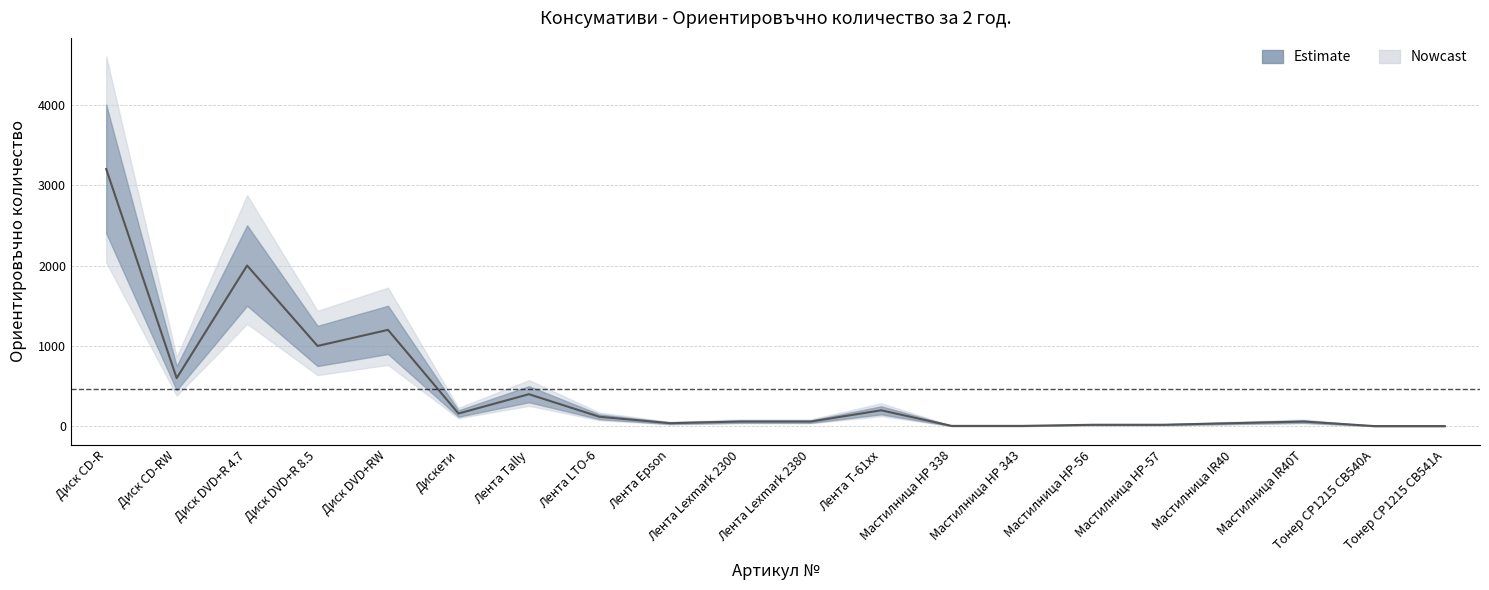

List the labels in order of value, smallest first.

Тонер CP1215 CB540A, Тонер CP1215 CB541A, Мастилница HP 338, Мастилница HP 343, Мастилница HP-56, Мастилница HP-57, Лента Epson, Мастилница IR40, Лента Lexmark 2300, Лента Lexmark 2380, Мастилница IR40T, Лента LTO-6, Дискети, Лента Т-61xx, Лента Tally, Диск CD-RW, Диск DVD+R 8.5, Диск DVD+RW, Диск DVD+R 4.7, Диск CD-R